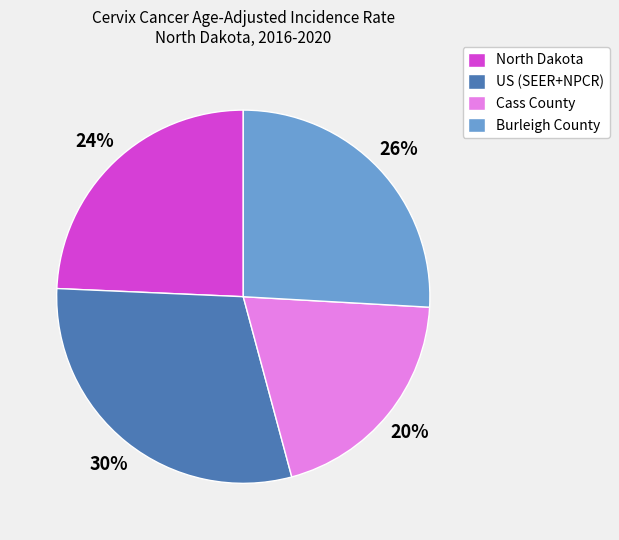

Which category has the biggest portion of the pie?

US (SEER+NPCR)